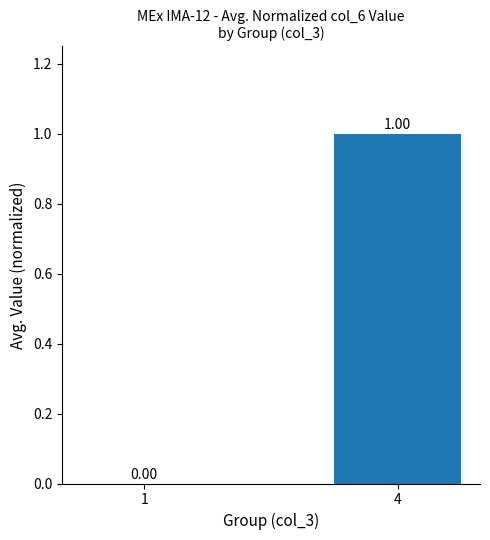

Read the value at 4.

1